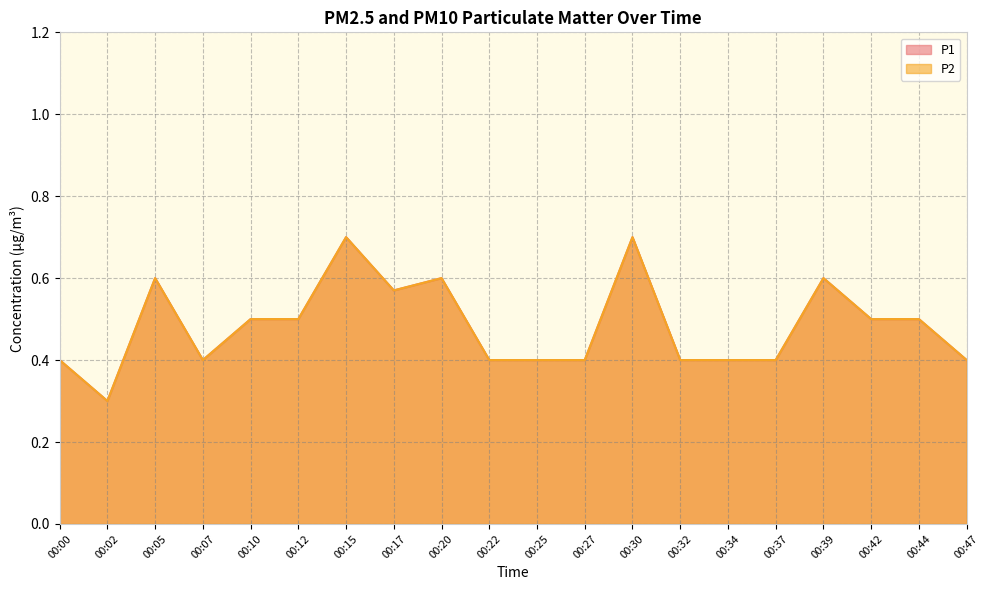

True or false: P1 and P2 intersect in this chart.

False